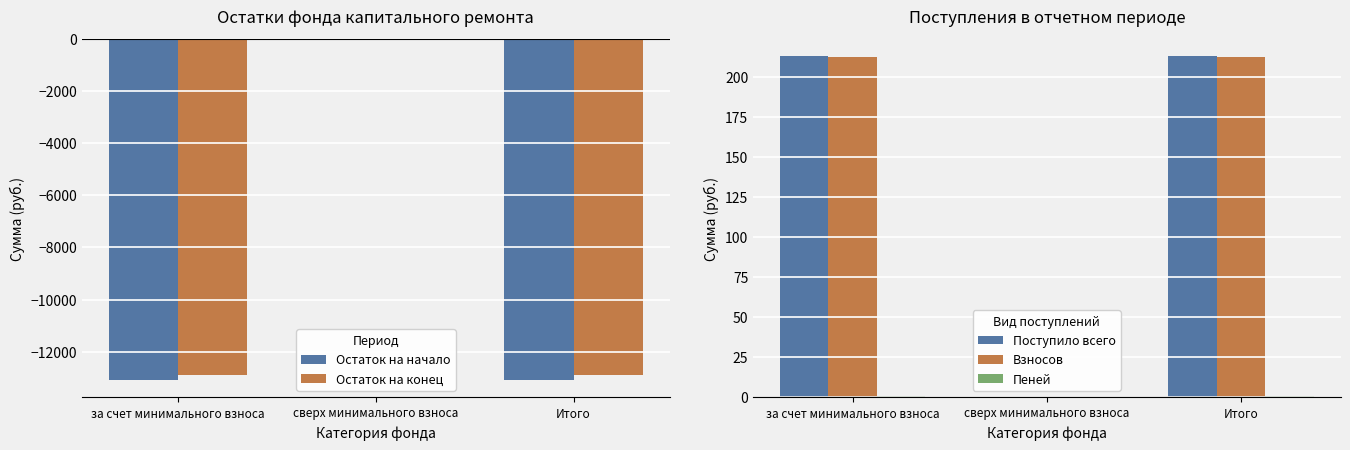

Which has a higher value, сверх минимального взноса or за счет минимального взноса?

сверх минимального взноса